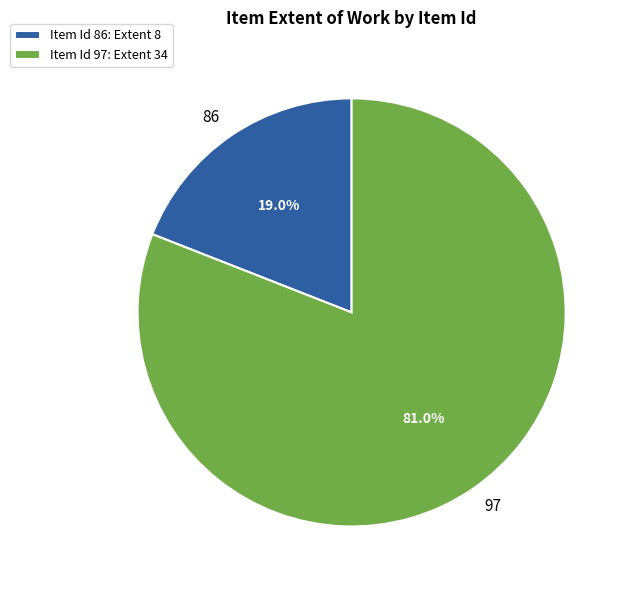

To the nearest percent, what portion does 97 represent?

81%